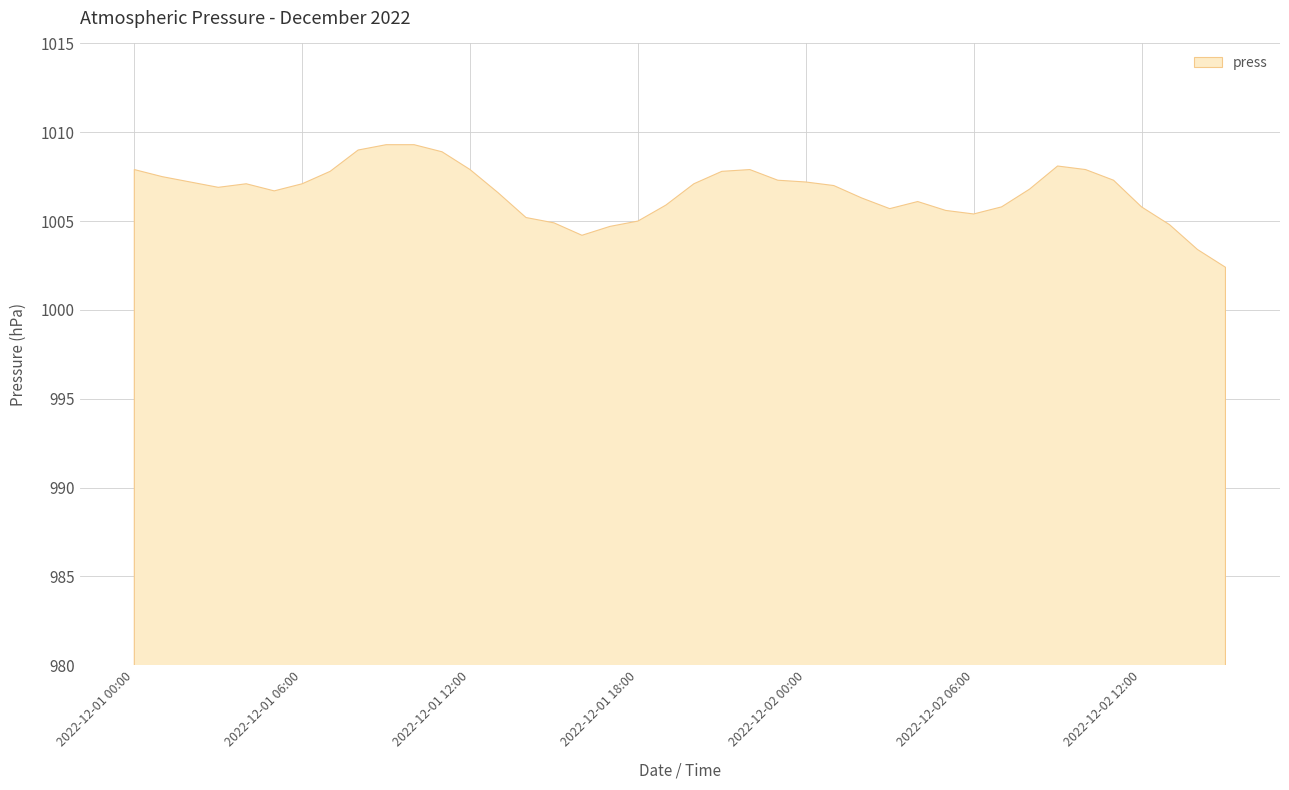

Read the value at 2022-12-01 04:00.

1007.1